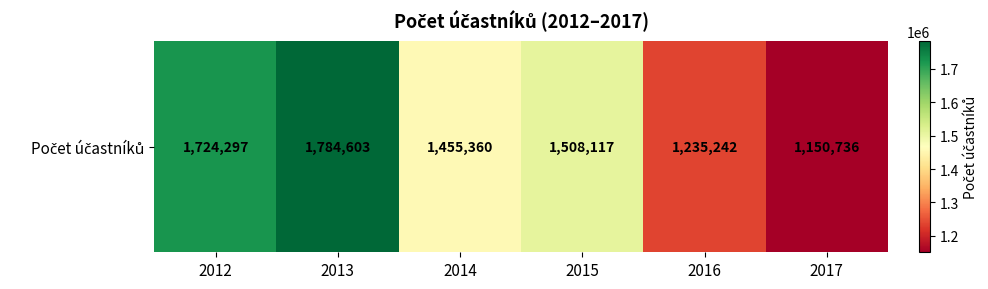

Is it true that the value at 2013 is 1784603?

True